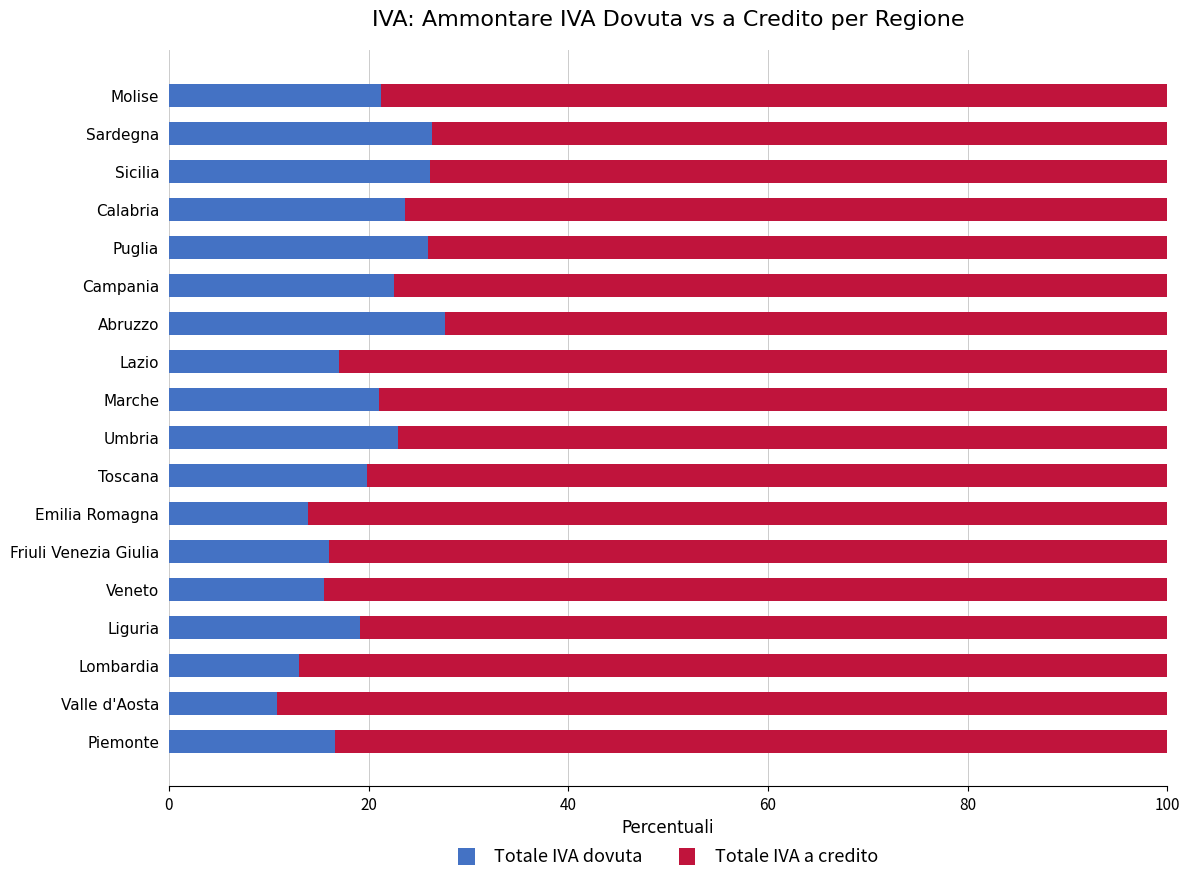

What is the total value across all series at Lombardia?

100.0